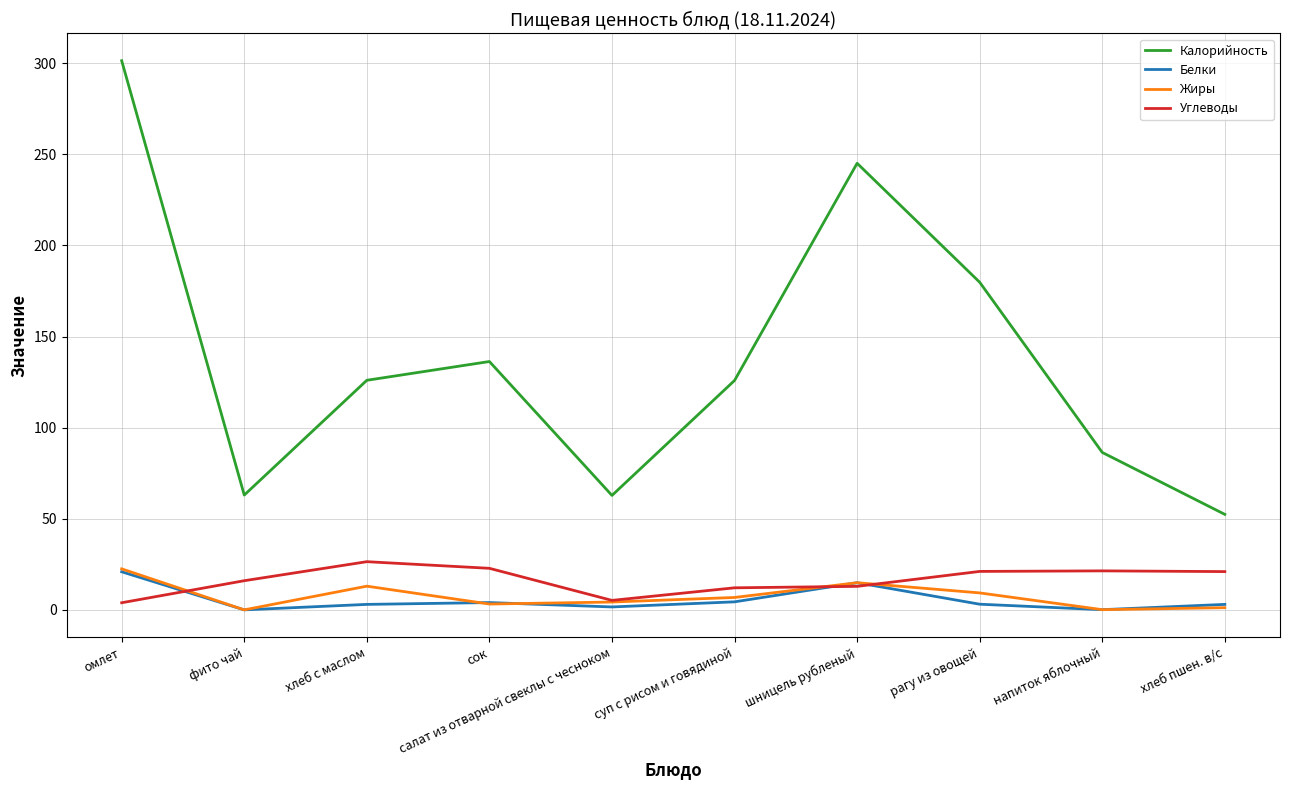

Which category has the highest value across all series?

омлет